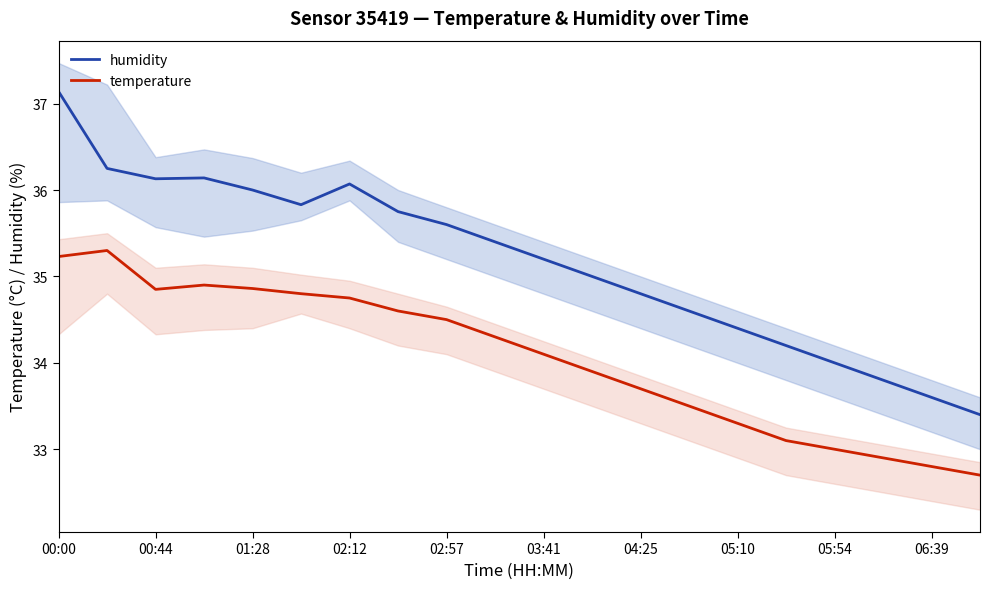

Is the value of temperature at 06:39 greater than the value of humidity at 01:28?

No